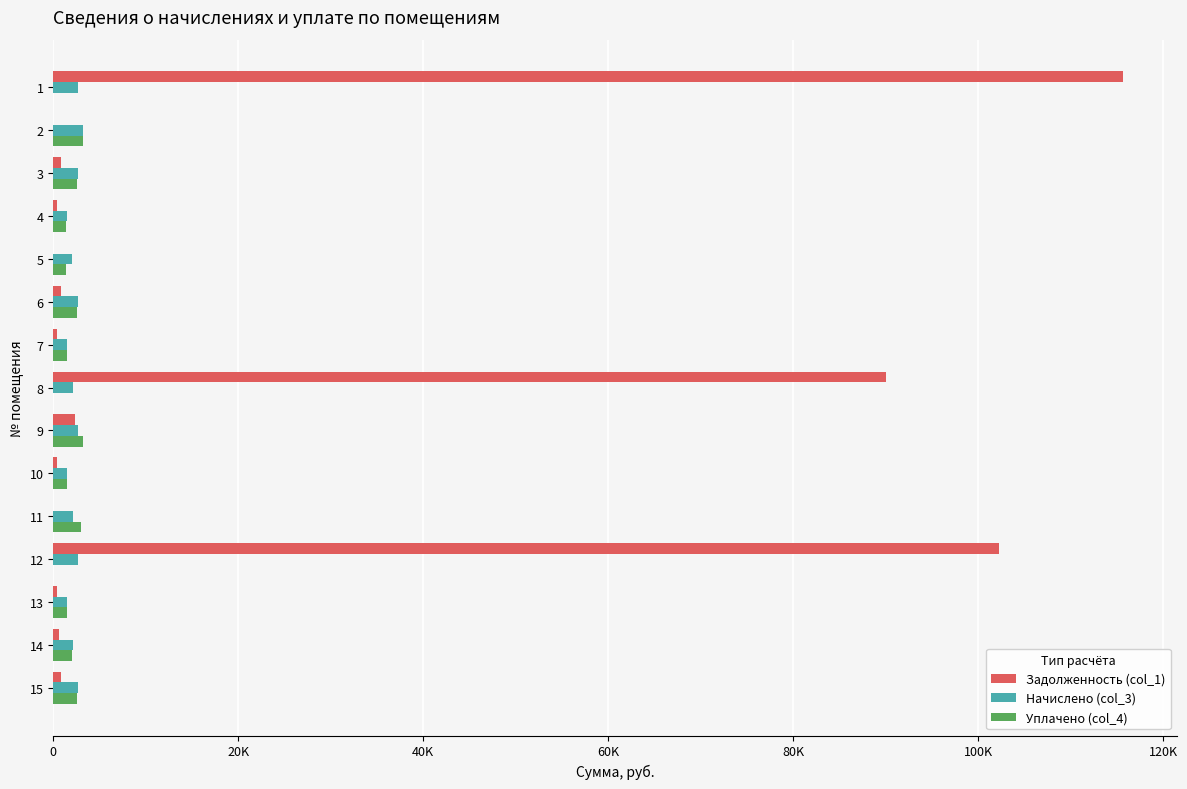

Which series has the largest total across all categories?

Задолженность (col_1)